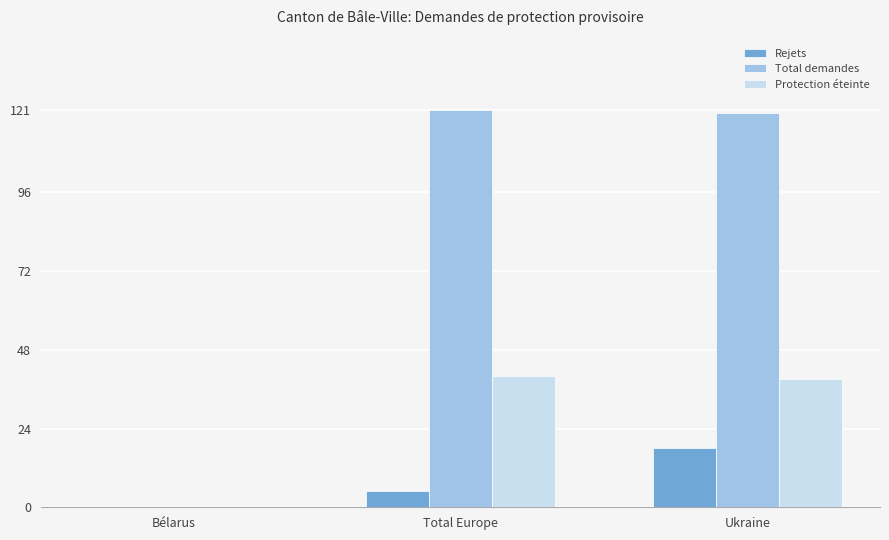

Are the bars grouped side by side (vs. stacked)?

Yes